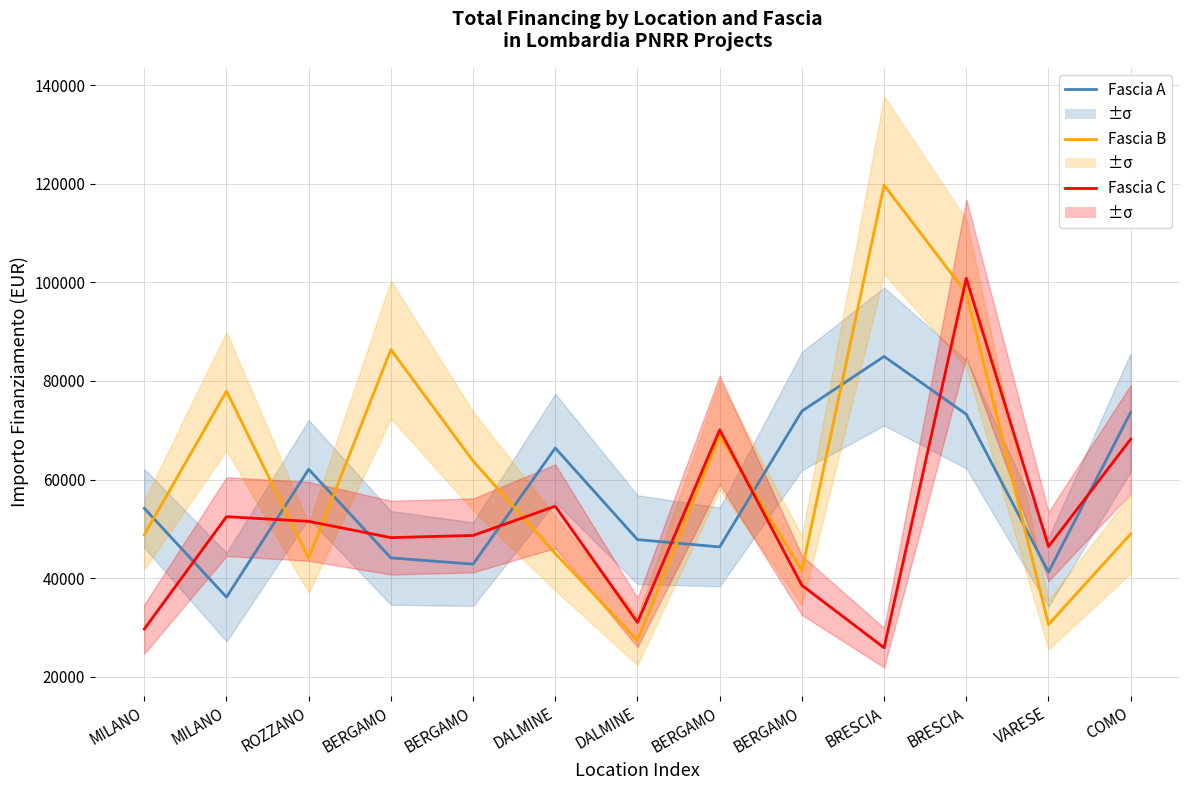

The Fascia B series shows 41496.0 at BERGAMO. True or false?

True